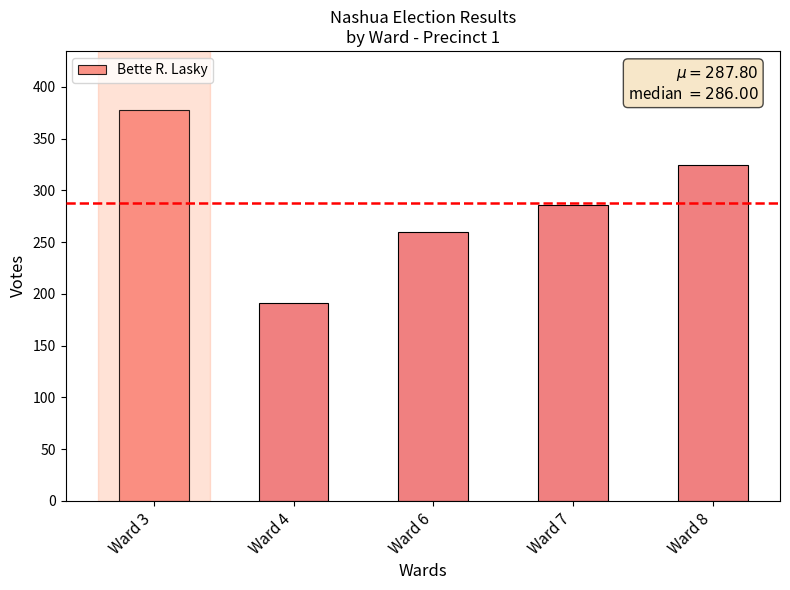

Which has a higher value, Ward 6 or Ward 4?

Ward 6